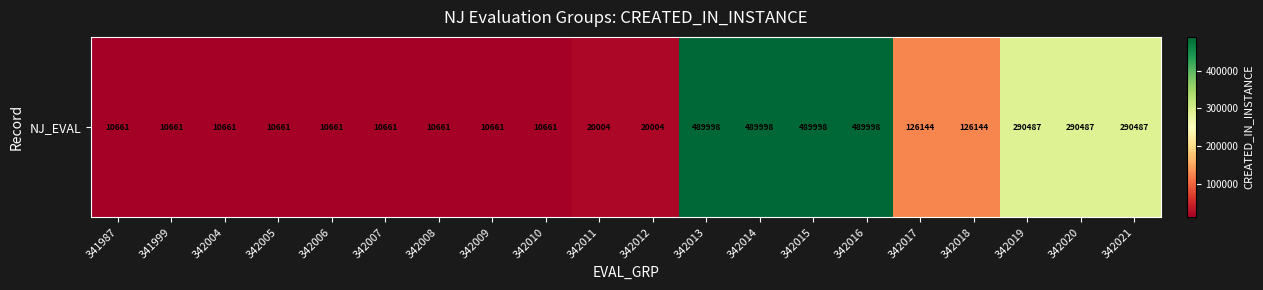

What is the difference between the values at 342005 and 342013?

479337